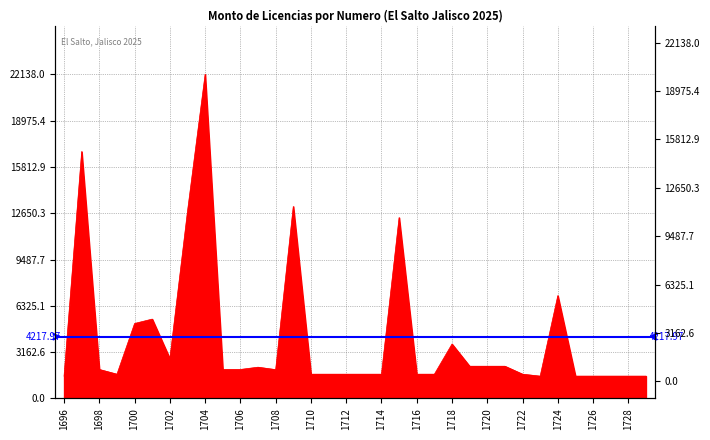

Count the number of values greater than 1978.

14